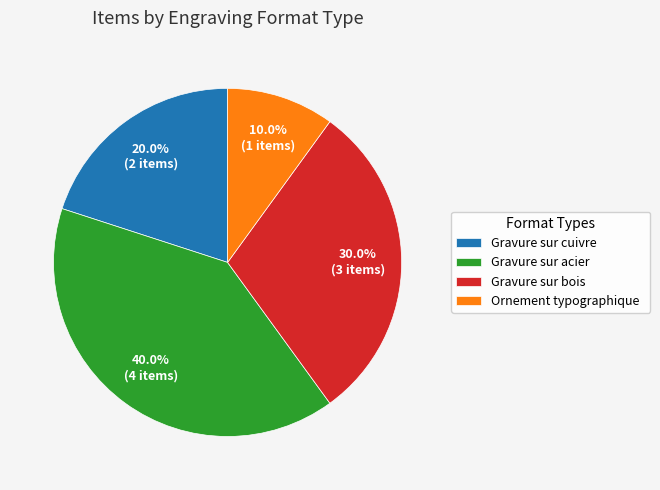

Which category has the smallest portion of the pie?

Ornement typographique